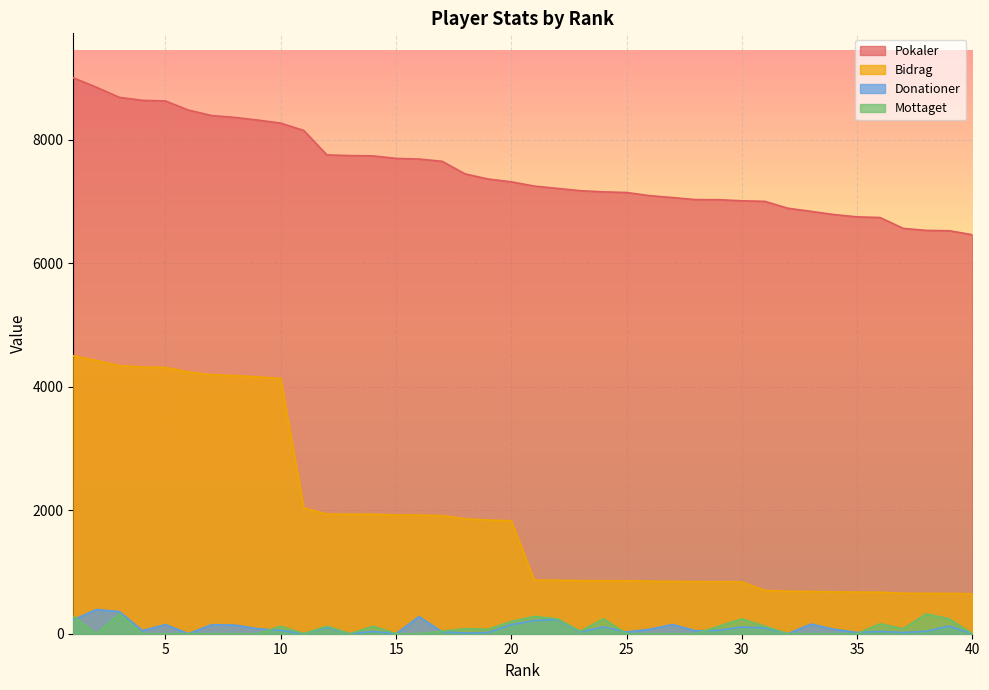

What are all the series names shown in the legend?

Pokaler, Bidrag, Donationer, Mottaget